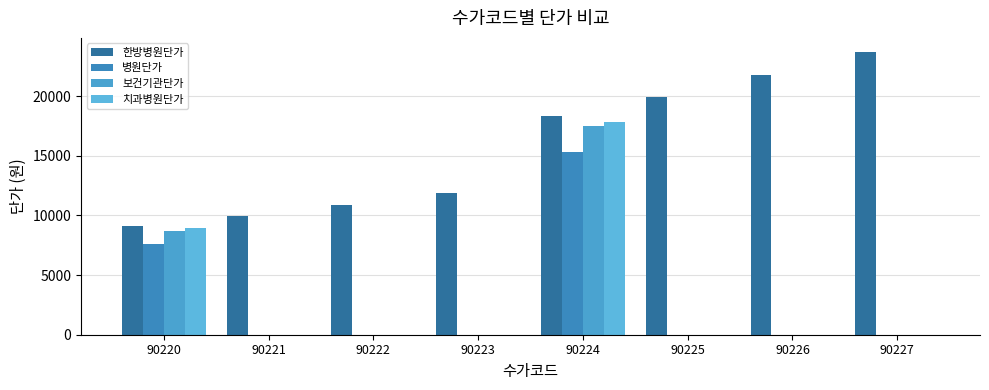

How many data points in 보건기관단가 are above 0?

2